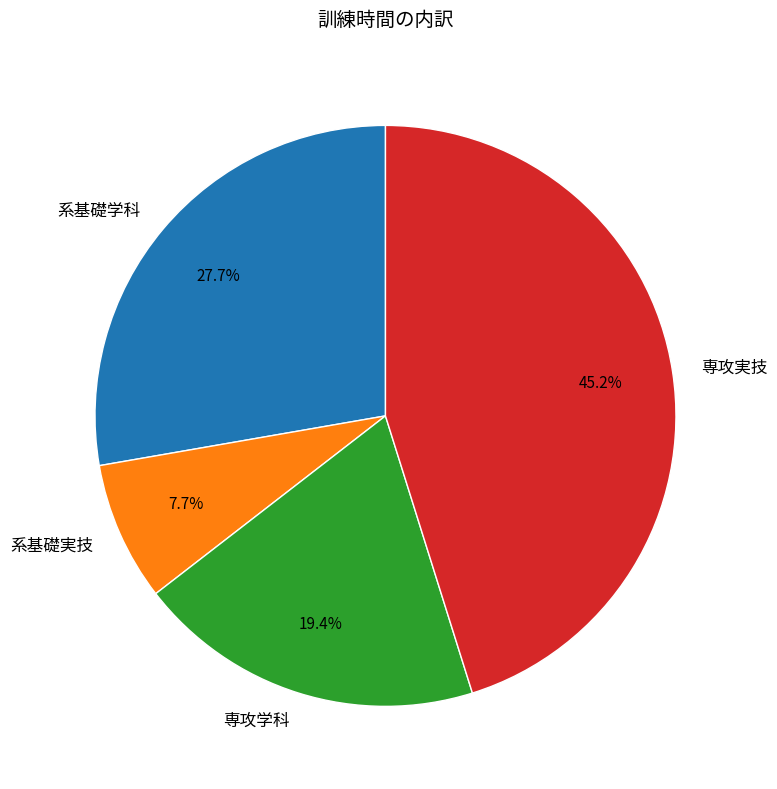

What percentage is the 系基礎学科 slice, to the nearest percent?

28%